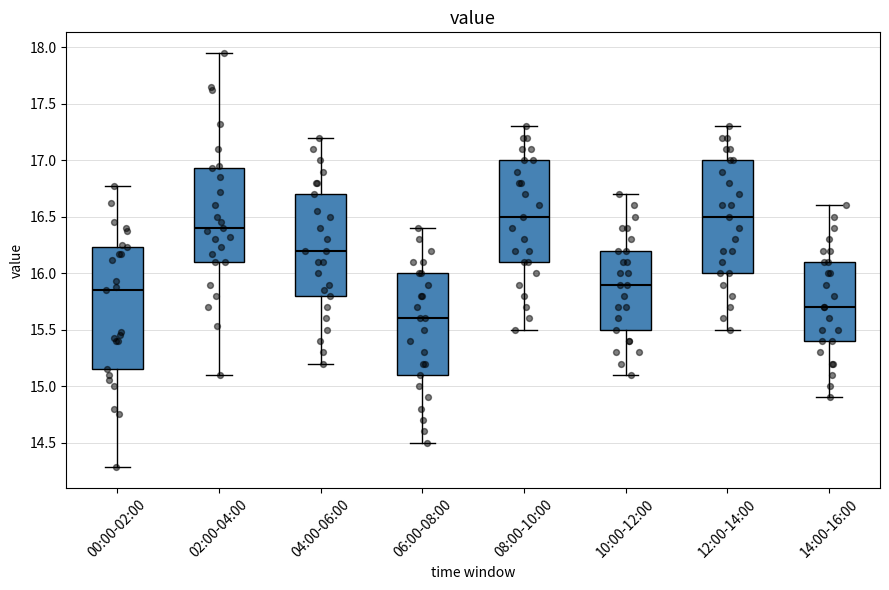

Where is the upper edge of the box for 10:00-12:00 on the y-axis? The values are not printed on the chart, so give them approximately, as read against the axis.

16.20